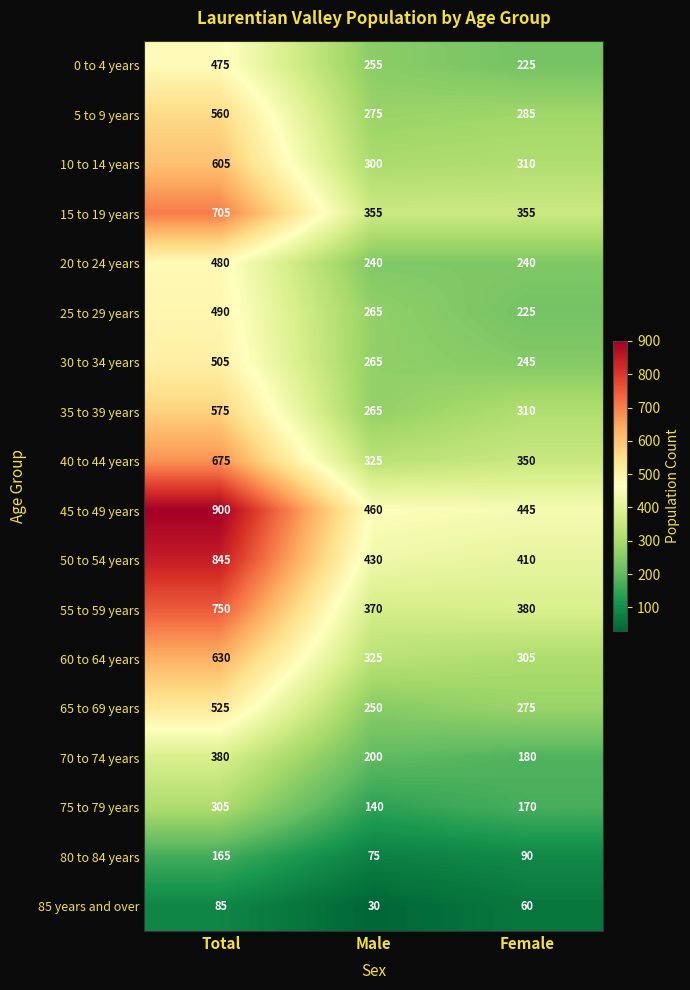

What is the spread (max minus min) of values at Female?

385